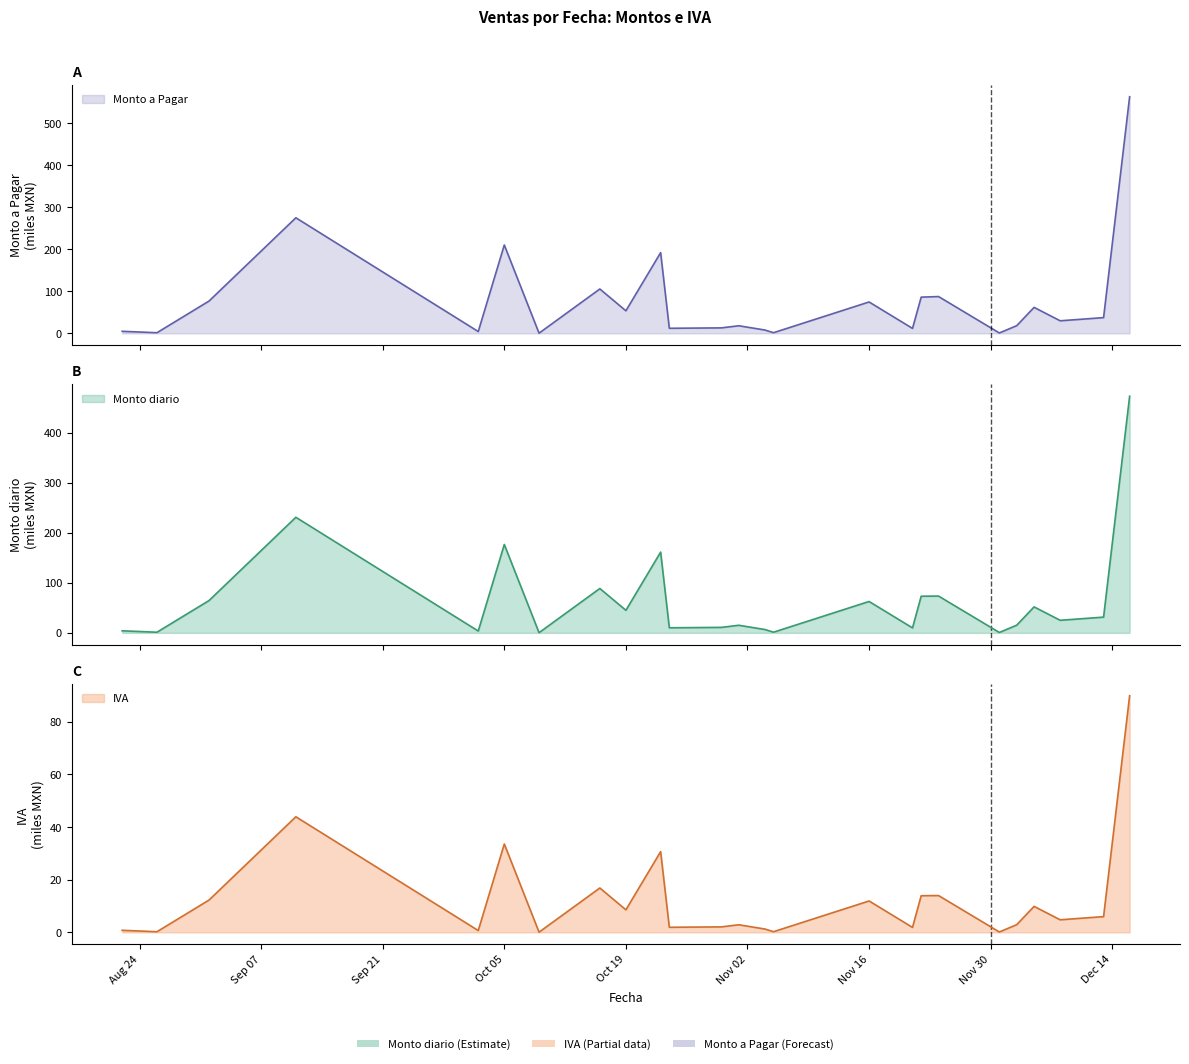

The IVA series shows 1.2 at 2020-10-02. True or false?

False